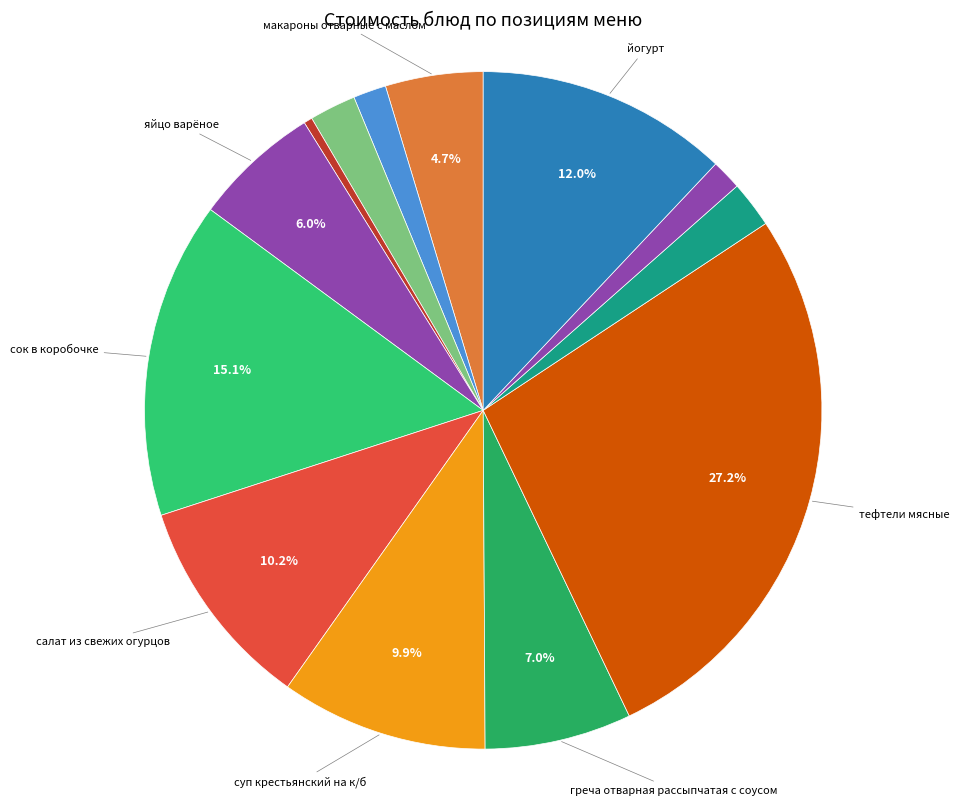

Which slice is the largest?

тефтели мясные